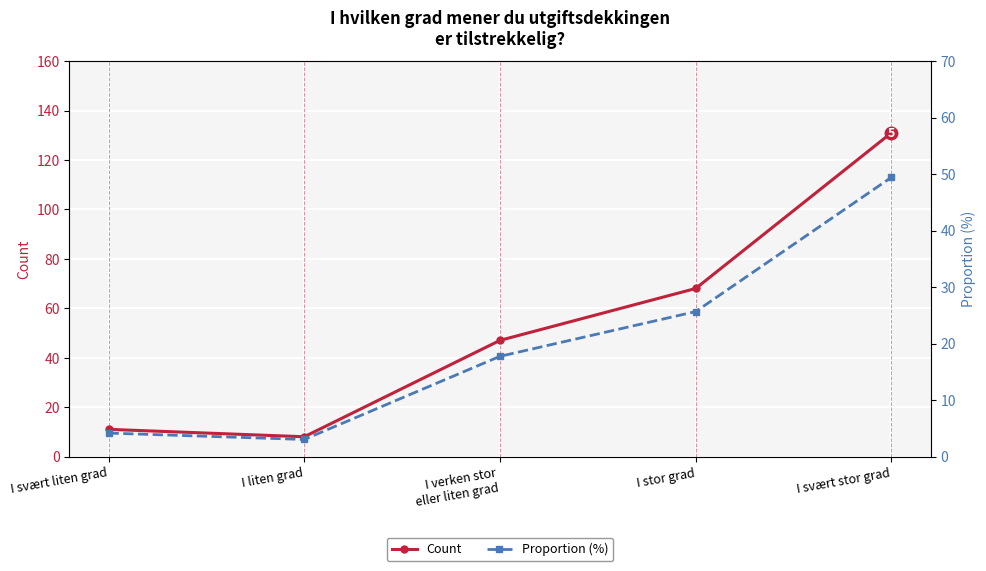

Where is the first local minimum for Proportion (%)?

I liten grad